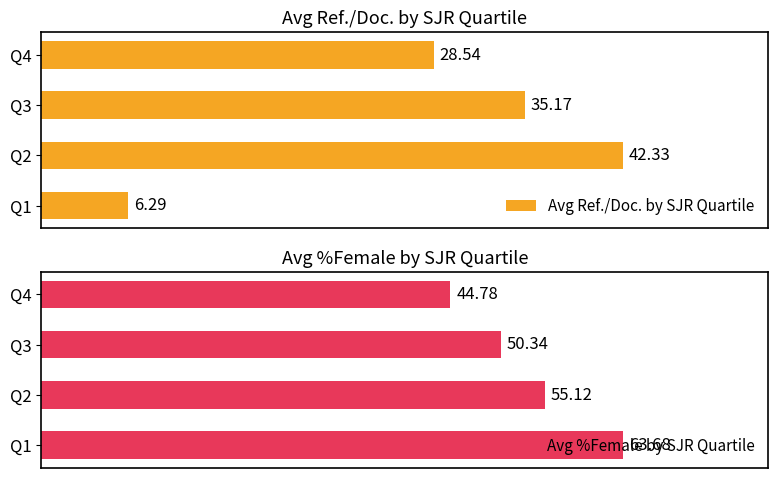

What is the value of the Avg %Female by SJR Quartile bar at the 3rd from the left?

50.3